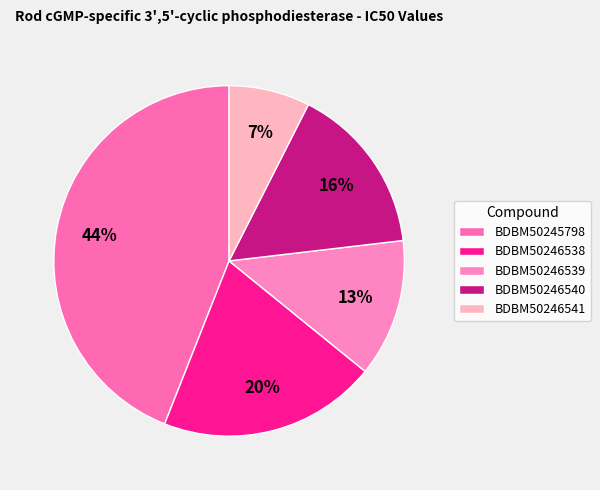

How many segments does this pie chart have?

5